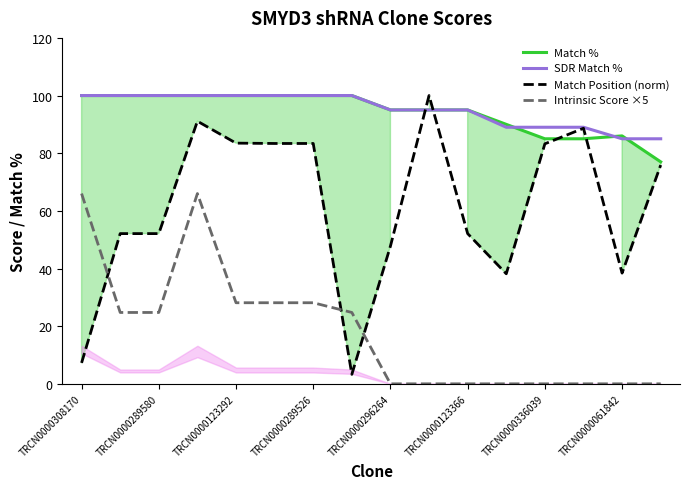

What is the highest value of the SDR Match % series?

100.0